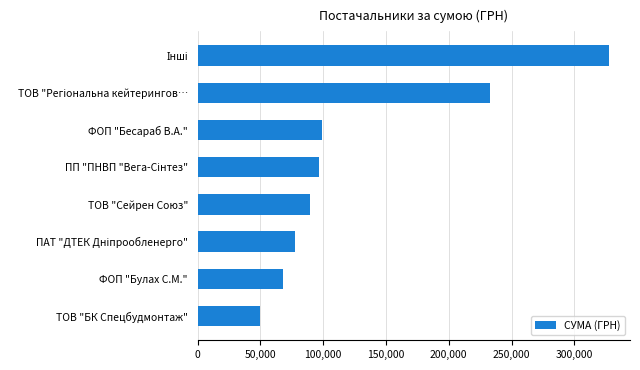

Does the chart contain stacked bars?

No